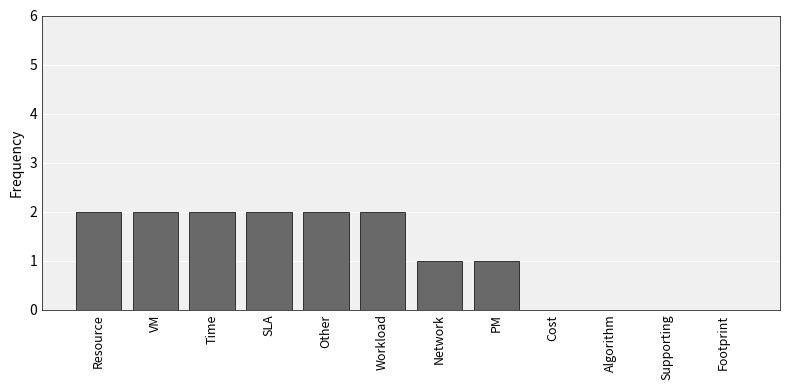

True or false: the data shows 3 at Workload.

False